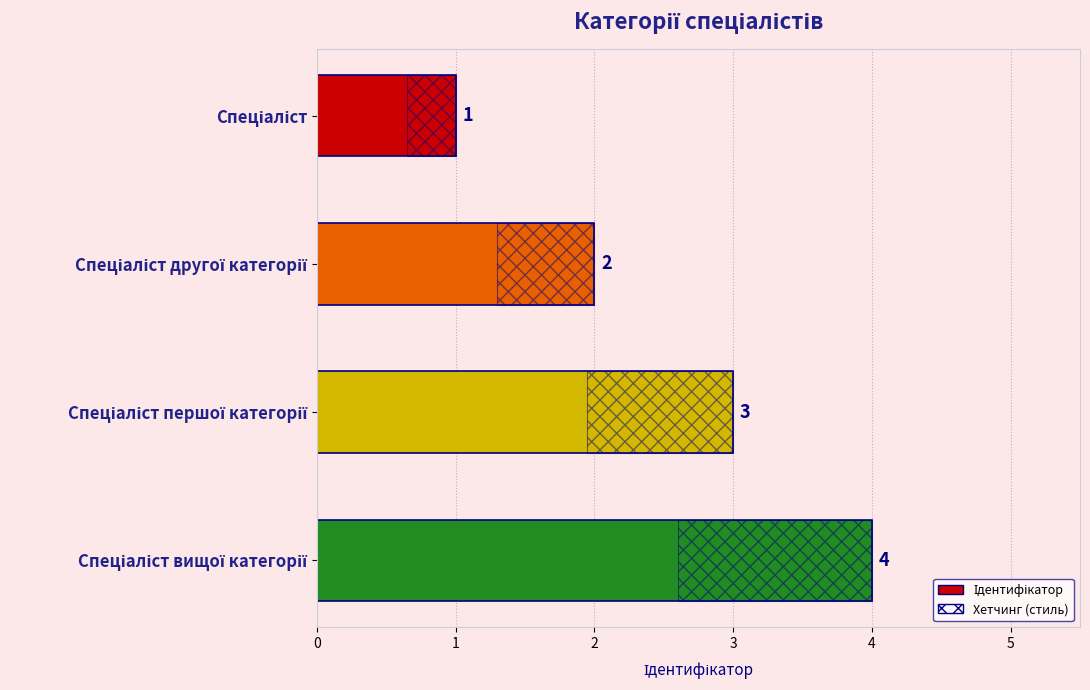

Which has a higher value, Спеціаліст or Спеціаліст другої категорії?

Спеціаліст другої категорії